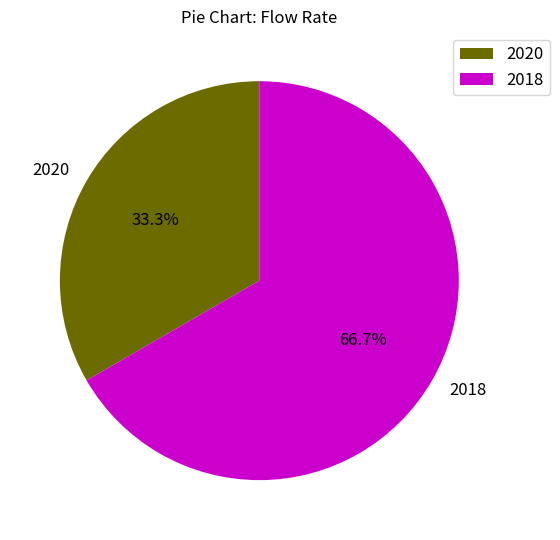

How many slices are in this pie chart?

2